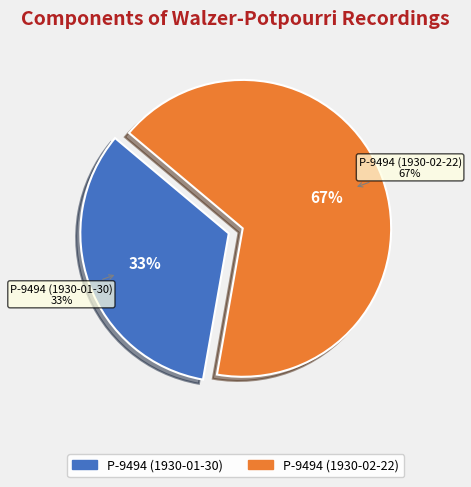

Approximately how many times larger is the value at P-9494 (1930-01-30) compared to P-9494 (1930-02-22)?

0.5